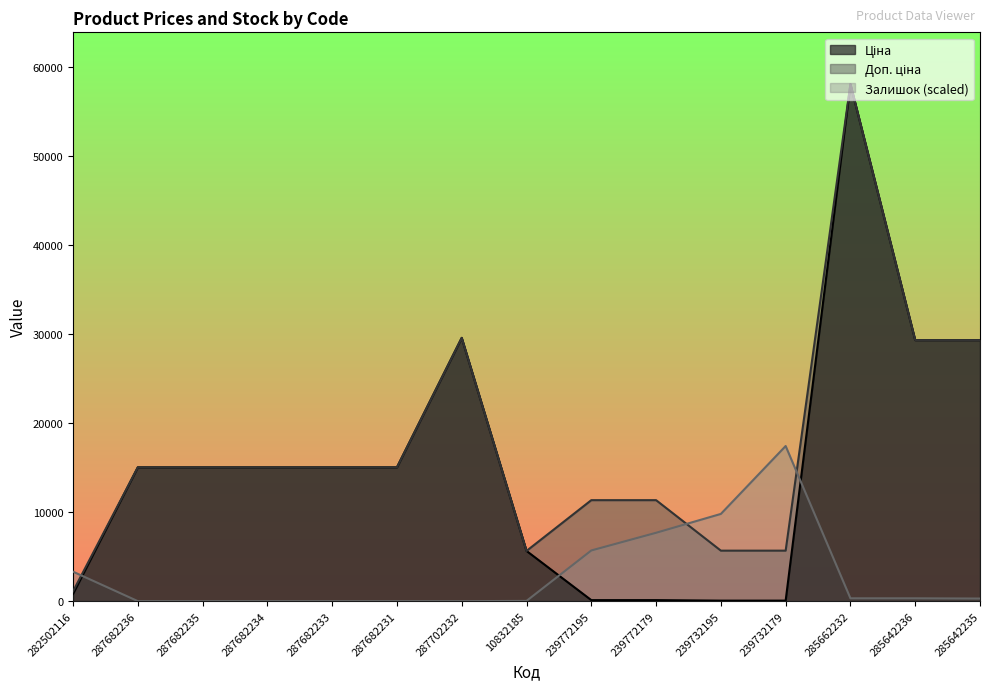

What value does the Доп. ціна series have at 287682233?

15019.2